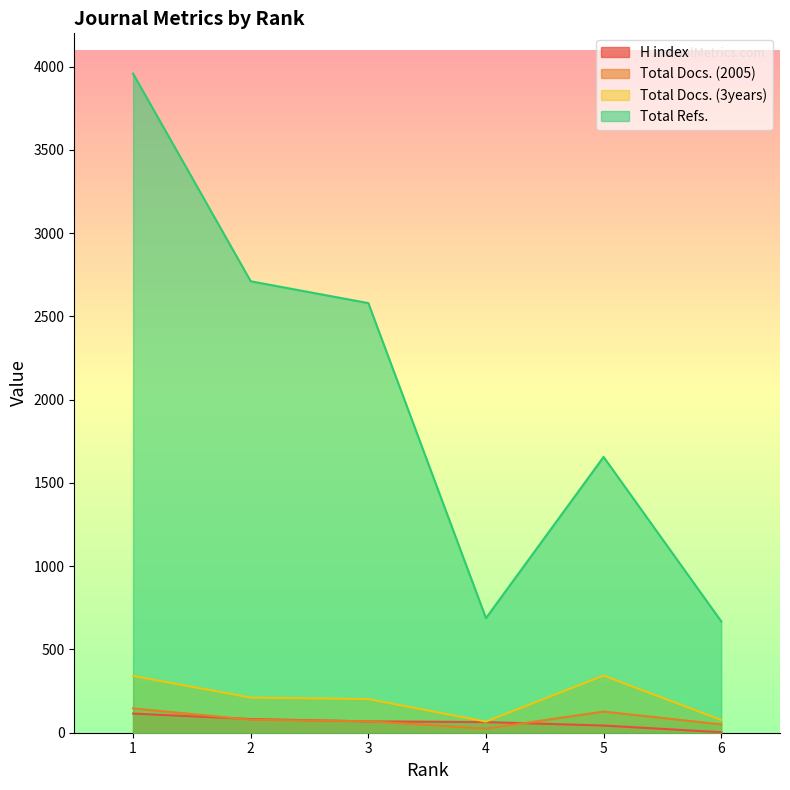

Which series has the largest total across all categories?

Total Refs.